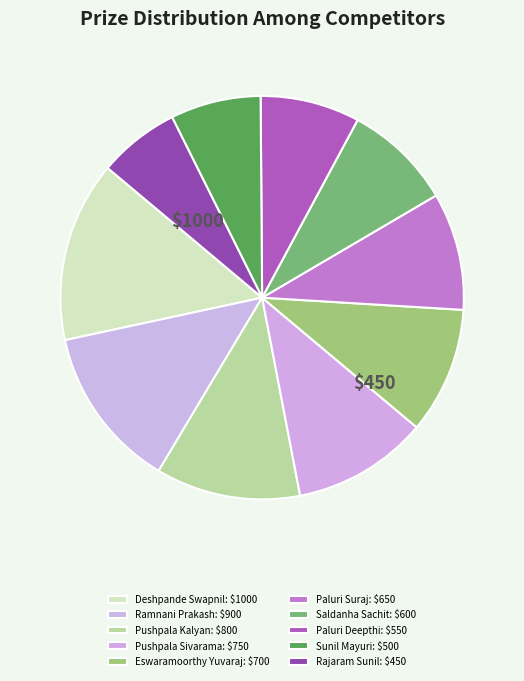

True or false: Ramnani Prakash accounts for 13% of the total.

True